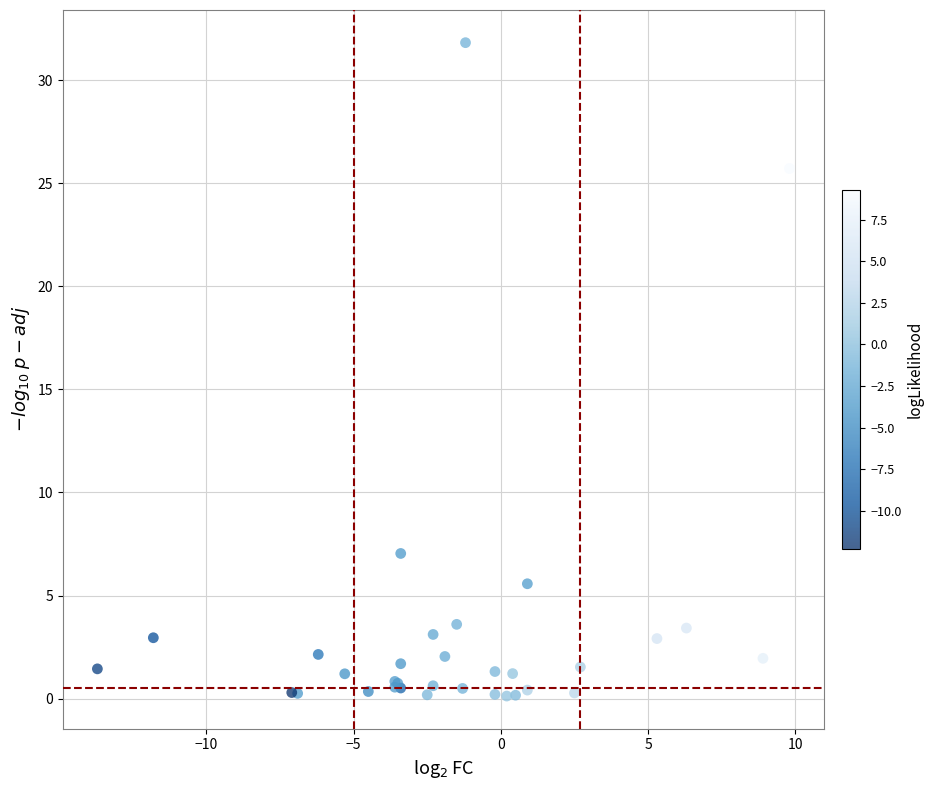

What Y value in the scatter plot is closest to 15?

7.0